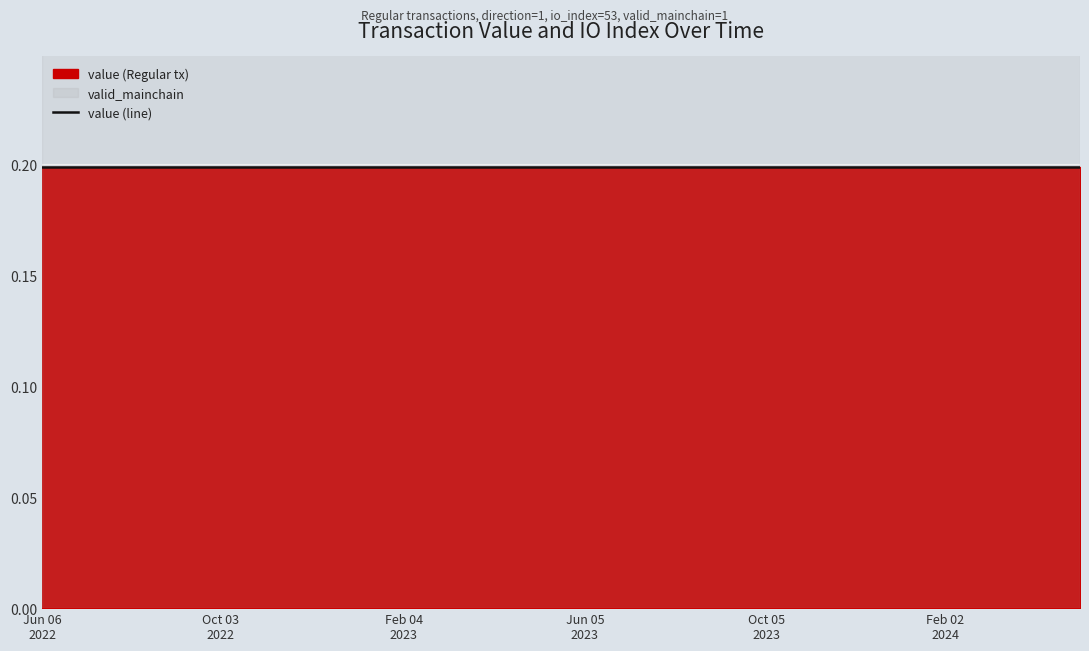

Which series changed the most between 14 and 19?

value